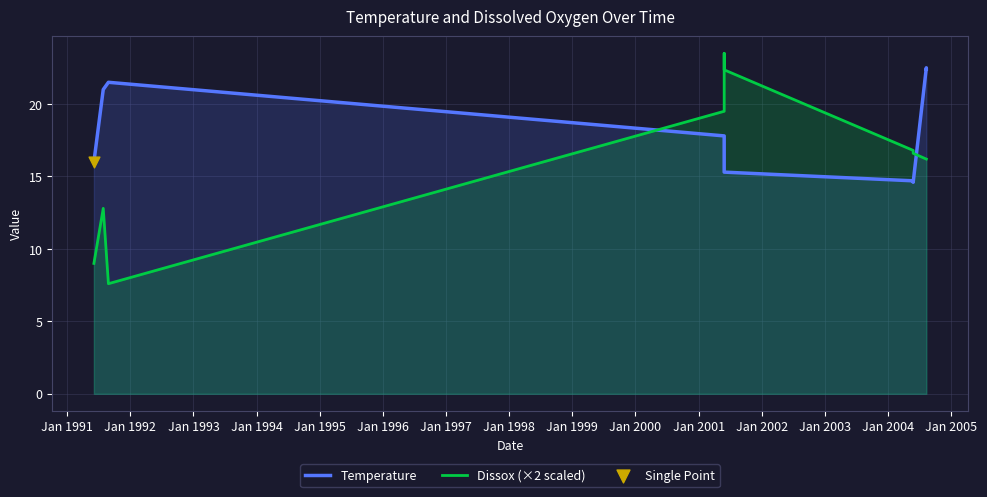

Which series has the largest total across all categories?

Temperature